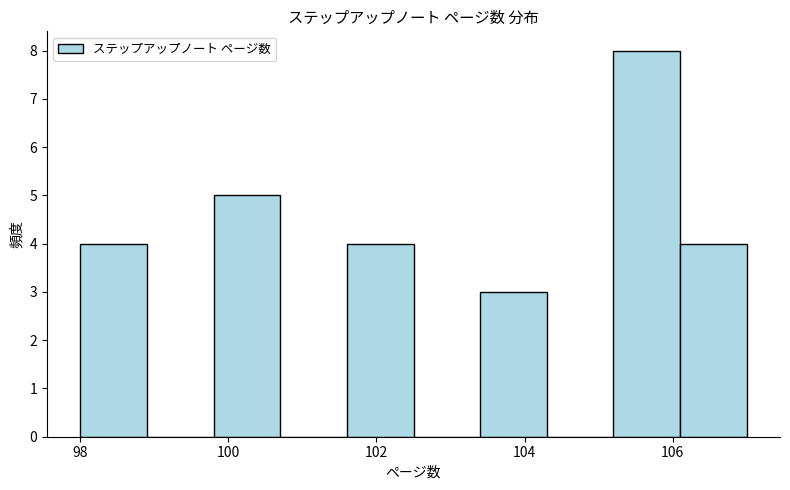

Reading left to right, list every bar in this chart as the range it spans on the x-axis followed by its height. Neither the bar edges nor the heights are printed on the chart, so give them approximately, as read against the axes.

98.0 to 98.9: 4
98.9 to 99.8: 0
99.8 to 100.7: 5
100.7 to 101.6: 0
101.6 to 102.5: 4
102.5 to 103.4: 0
103.4 to 104.3: 3
104.3 to 105.2: 0
105.2 to 106.1: 8
106.1 to 107.0: 4